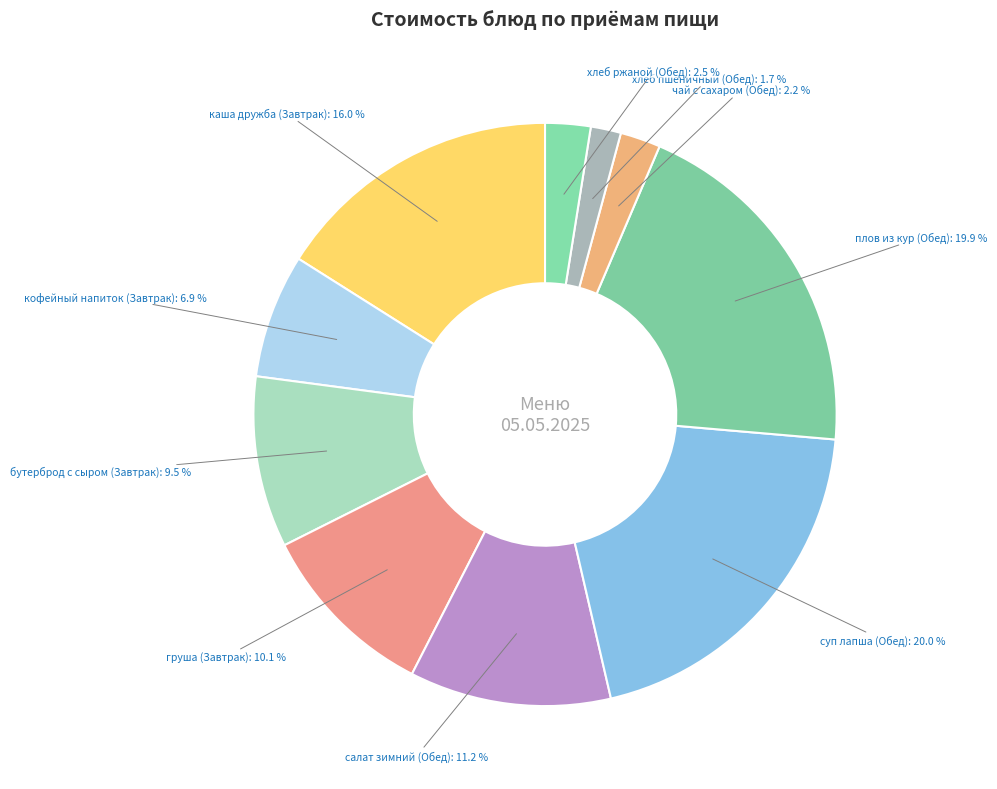

How many slices are in this pie chart?

10